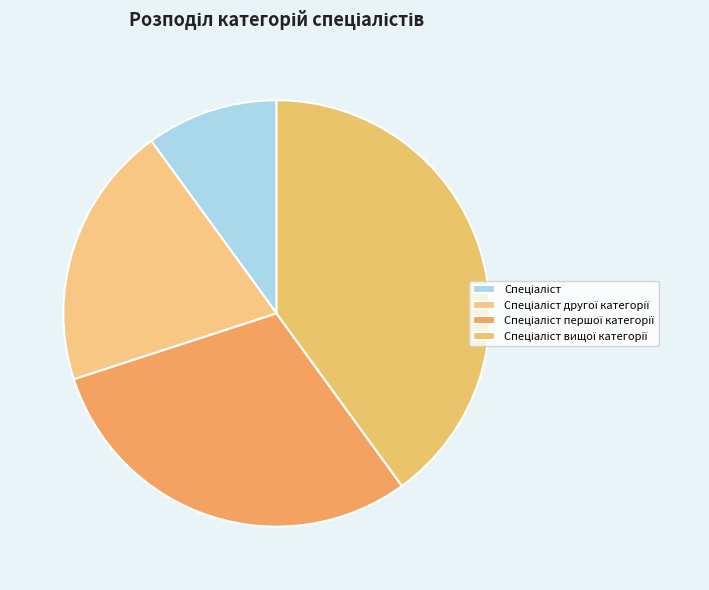

Does any single category account for the majority?

No